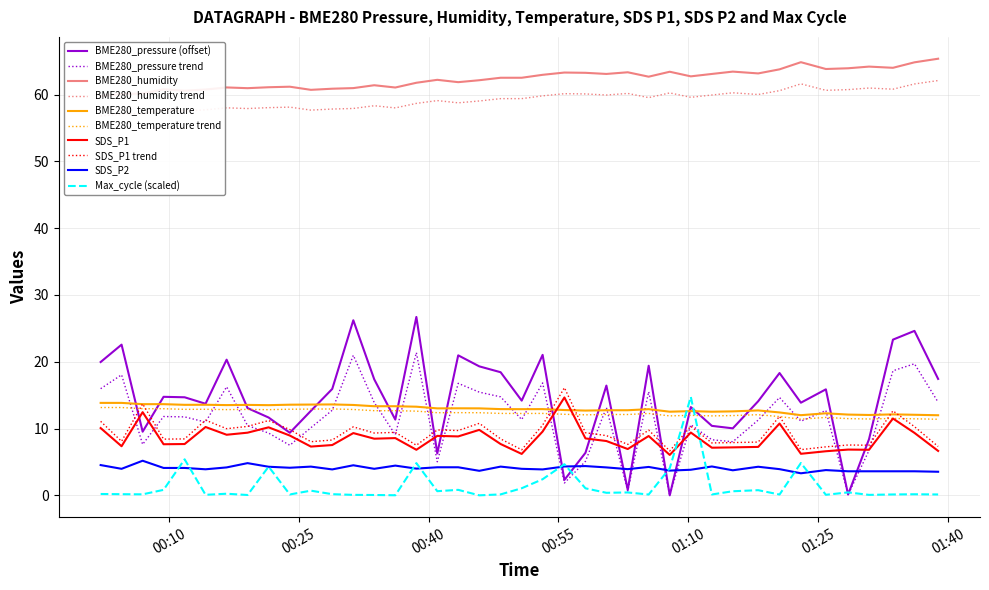

Reading left to right, transcribe all the data shown in this chart.

BME280_pressure: 20.0	22.6	9.5	14.8	14.7	13.7	20.3	13.1	11.6	9.4	12.6	15.9	26.2	17.4	11.3	26.7	6.3	21.0	19.3	18.4	14.2	21.0	2.3	6.4	16.4	0.8	19.4	0.0	13.2	10.4	10.0	14.1	18.3	13.9	15.9	0.1	8.4	23.3	24.6	17.4
BME280_humidity: 59.8	60.1	60.2	60.8	60.6	60.8	61.1	61.0	61.1	61.2	60.7	60.9	61.0	61.4	61.1	61.8	62.2	61.9	62.1	62.5	62.5	63.0	63.3	63.3	63.1	63.3	62.7	63.4	62.7	63.1	63.4	63.2	63.8	64.8	63.8	63.9	64.2	64.0	64.8	65.4
BME280_temperature: 13.8	13.8	13.7	13.7	13.6	13.6	13.5	13.5	13.5	13.6	13.6	13.6	13.5	13.3	13.3	13.3	13.0	13.0	13.0	12.9	12.9	12.9	12.8	12.7	12.7	12.7	12.9	12.5	12.6	12.5	12.6	12.7	12.4	12.0	12.3	12.1	12.0	12.1	12.1	12.0
SDS_P1: 10.1	7.3	12.4	7.7	7.7	10.2	9.1	9.4	10.2	8.9	7.3	7.5	9.3	8.5	8.6	6.8	8.9	8.8	9.8	7.7	6.2	9.6	14.7	8.5	8.1	6.9	8.9	6.0	9.4	7.1	7.2	7.2	10.8	6.2	6.6	6.8	6.8	11.5	9.3	6.7
SDS_P2: 4.5	4.0	5.2	4.1	4.1	3.9	4.2	4.8	4.3	4.1	4.3	3.9	4.5	4.0	4.5	4.0	4.2	4.2	3.7	4.3	4.0	3.9	4.3	4.4	4.2	3.9	4.2	3.7	3.8	4.3	3.8	4.3	3.9	3.3	3.8	3.6	3.6	3.6	3.6	3.5
Max_cycle: 0.2	0.2	0.1	0.8	5.4	0.1	0.2	0.1	4.3	0.1	0.7	0.2	0.1	0.1	0.0	4.8	0.6	0.8	0.0	0.1	1.1	2.4	4.7	1.1	0.4	0.4	0.1	4.1	14.7	0.1	0.6	0.8	0.1	4.8	0.1	0.4	0.1	0.1	0.2	0.1